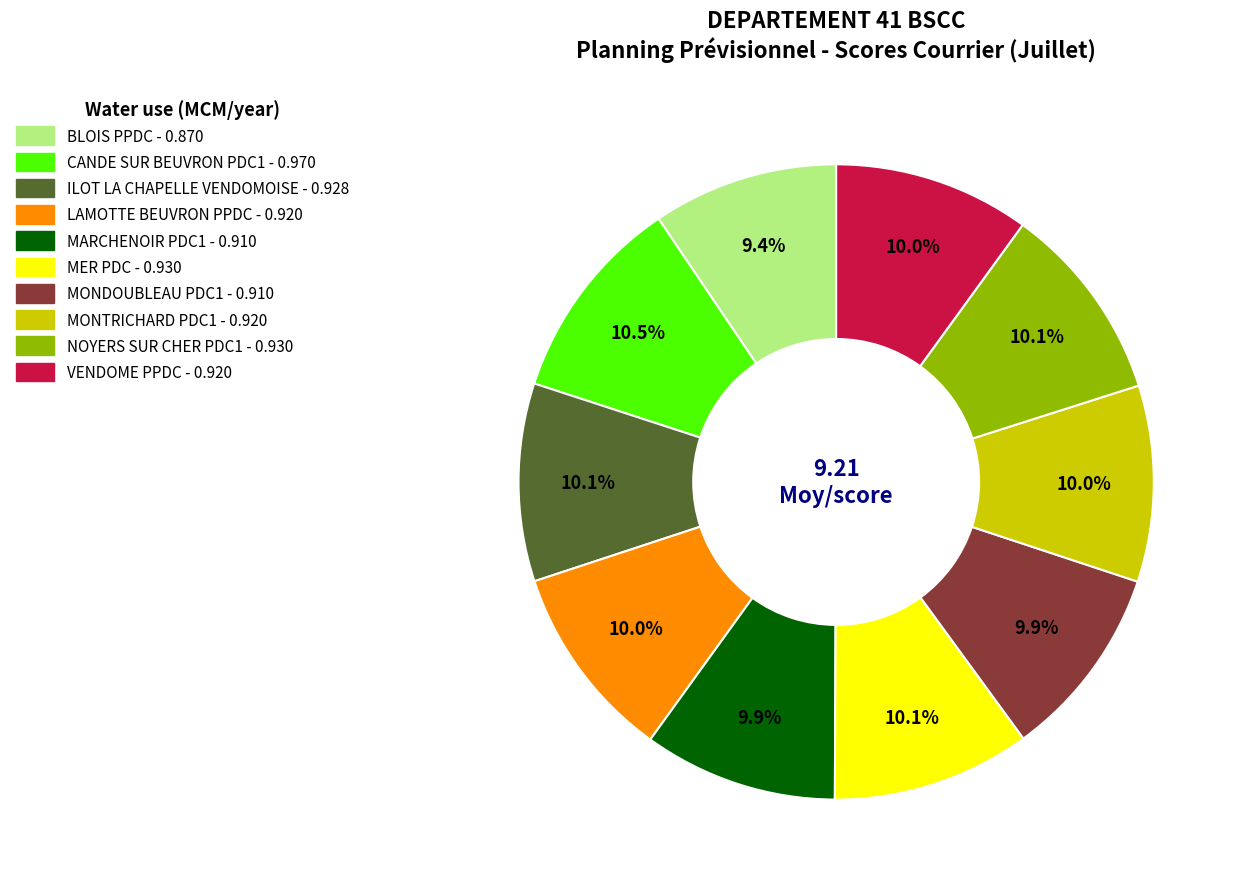

Is there a majority slice in this chart?

No